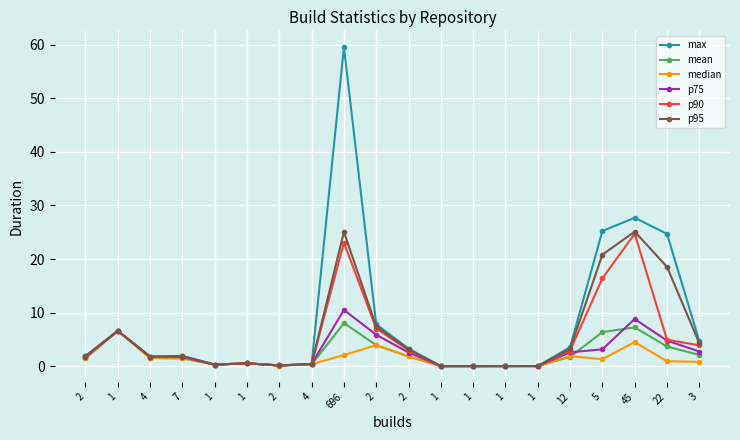

Count the number of data series in this chart.

6